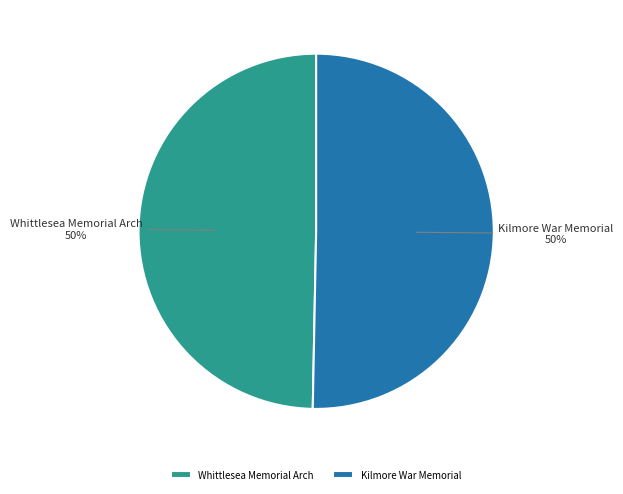

Is the sum of Kilmore War Memorial and Whittlesea Memorial Arch greater than half?

Yes